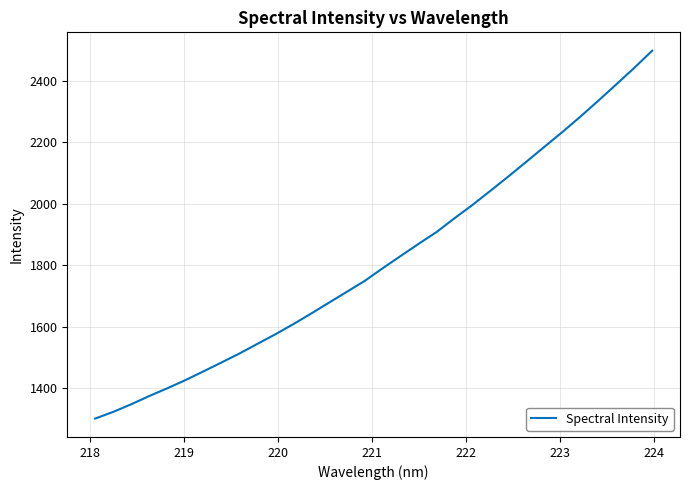

Count the number of data series in this chart.

1